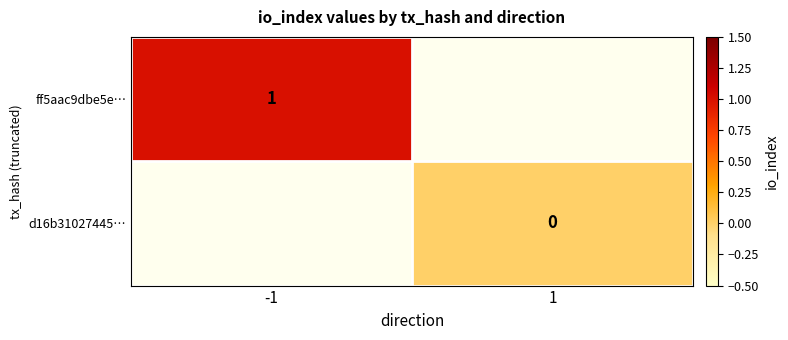

Is the value of d16b31027445… at 1 greater than the value of ff5aac9dbe5e… at -1?

No